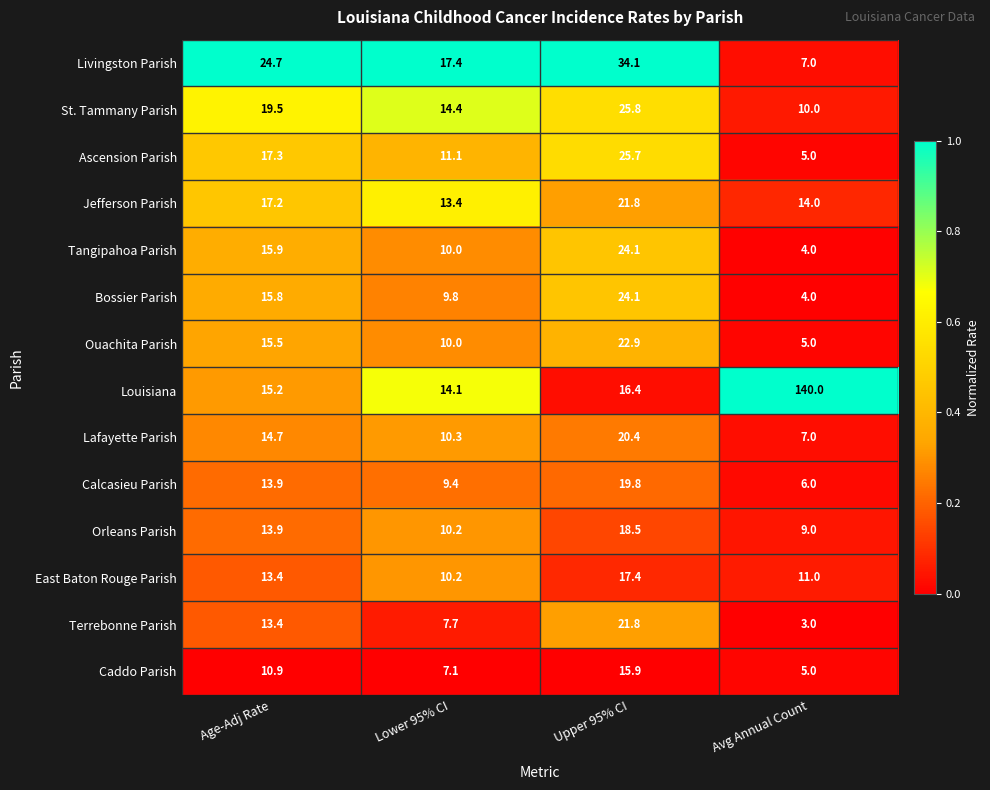

What is the total value across all series at Age-Adj Rate?

221.3